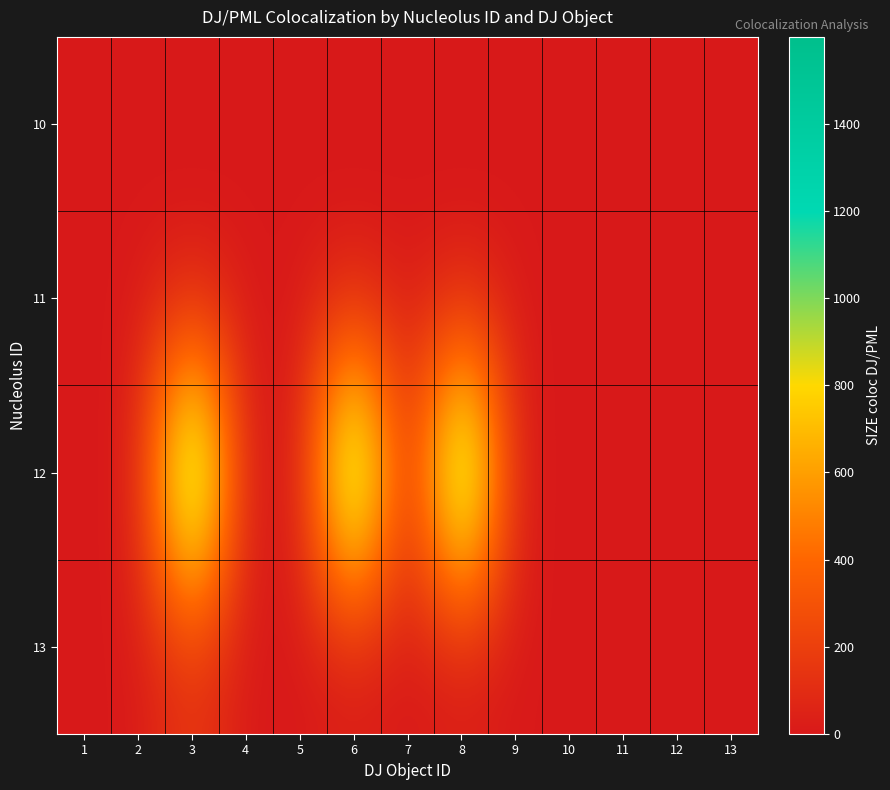

Reading left to right, extract all data points from this chart.

10: 1=0	2=0	3=0	4=0	5=0	6=0	7=0	8=0	9=0	10=0	11=0	12=0	13=0
11: 1=0	2=0	3=0	4=0	5=0	6=0	7=0	8=0	9=0	10=0	11=0	12=0	13=0
12: 1=0	2=0	3=1599	4=0	5=0	6=1599	7=0	8=1599	9=0	10=0	11=0	12=0	13=0
13: 1=0	2=0	3=141	4=0	5=0	6=0	7=0	8=0	9=0	10=0	11=0	12=0	13=0